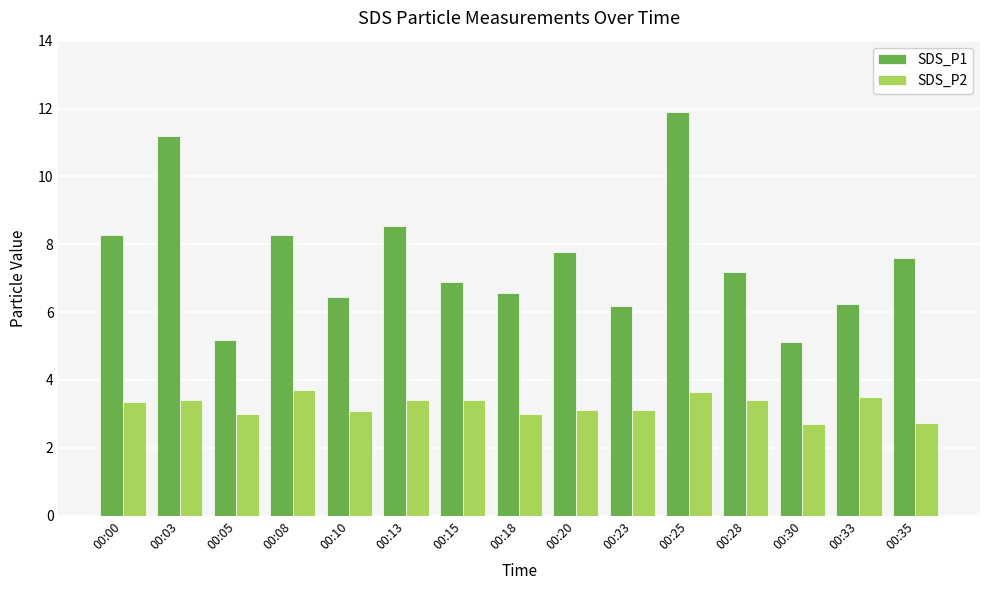

True or false: SDS_P1 has a value of 8.6 at 00:13.

True